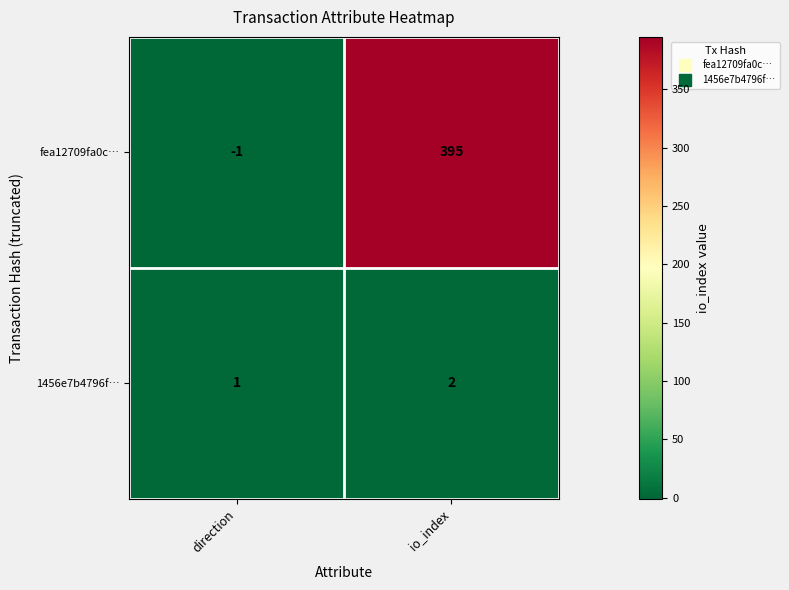

Reading left to right, list all the values displayed in this chart.

fea12709fa0c…: -1	395
1456e7b4796f…: 1	2